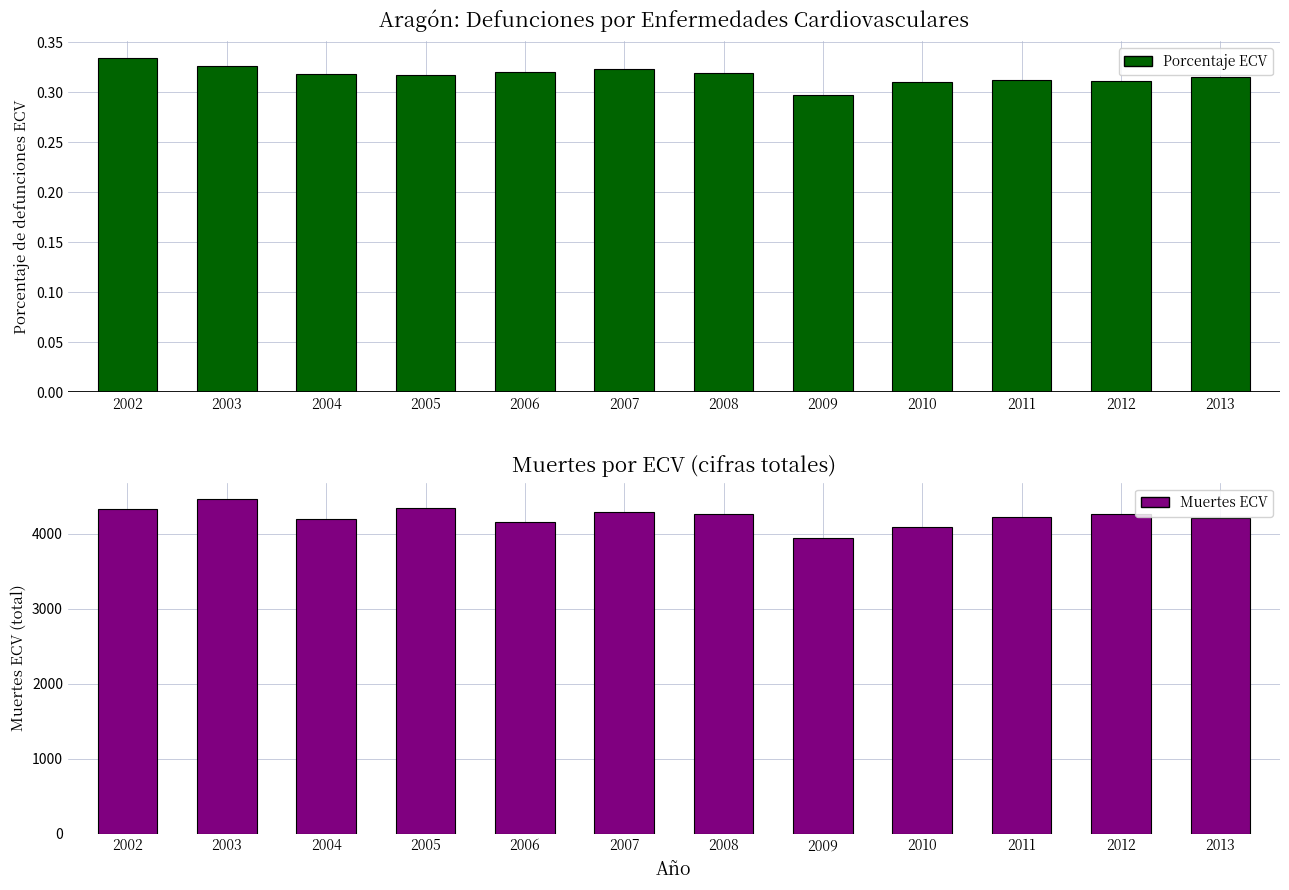

What is the maximum value shown in the chart?

4461.0